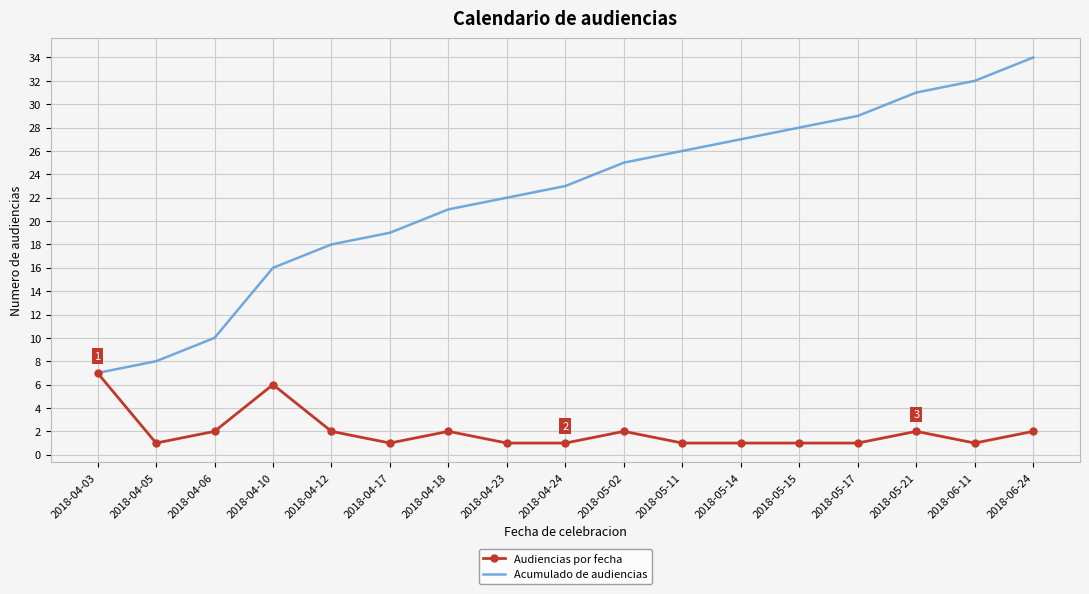

Count the number of categories in the chart.

17